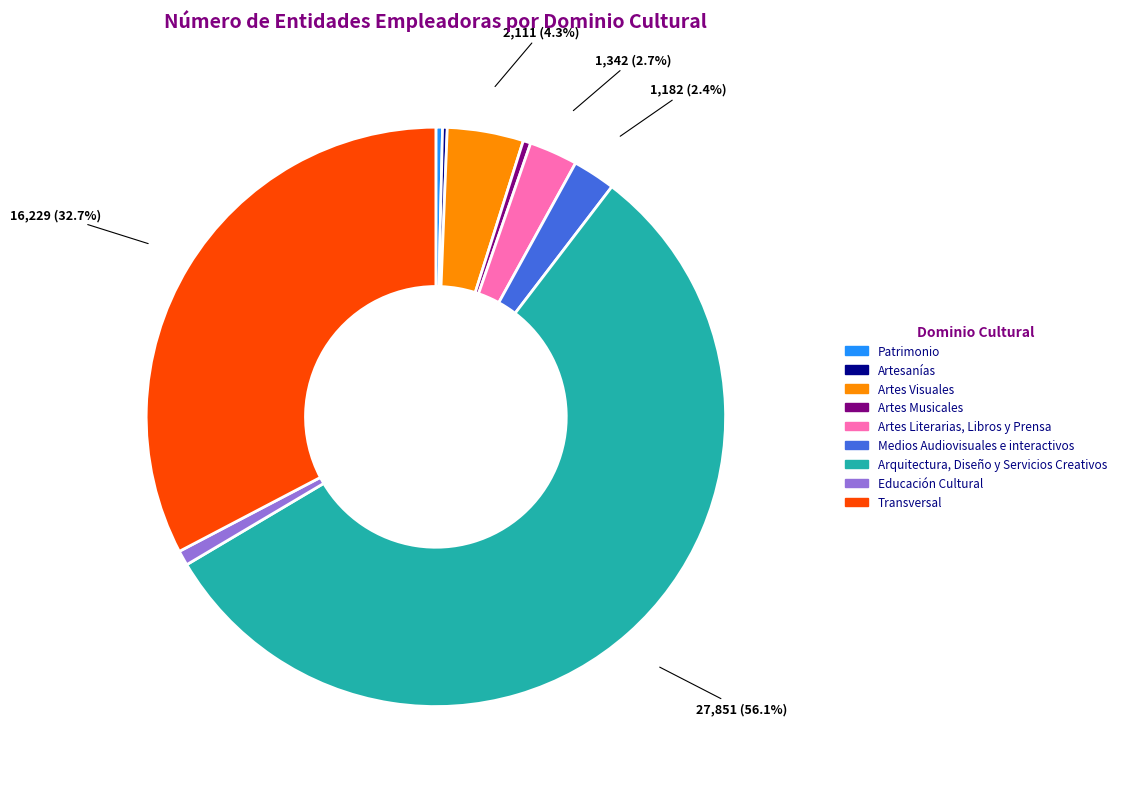

Is there a majority slice in this chart?

Yes